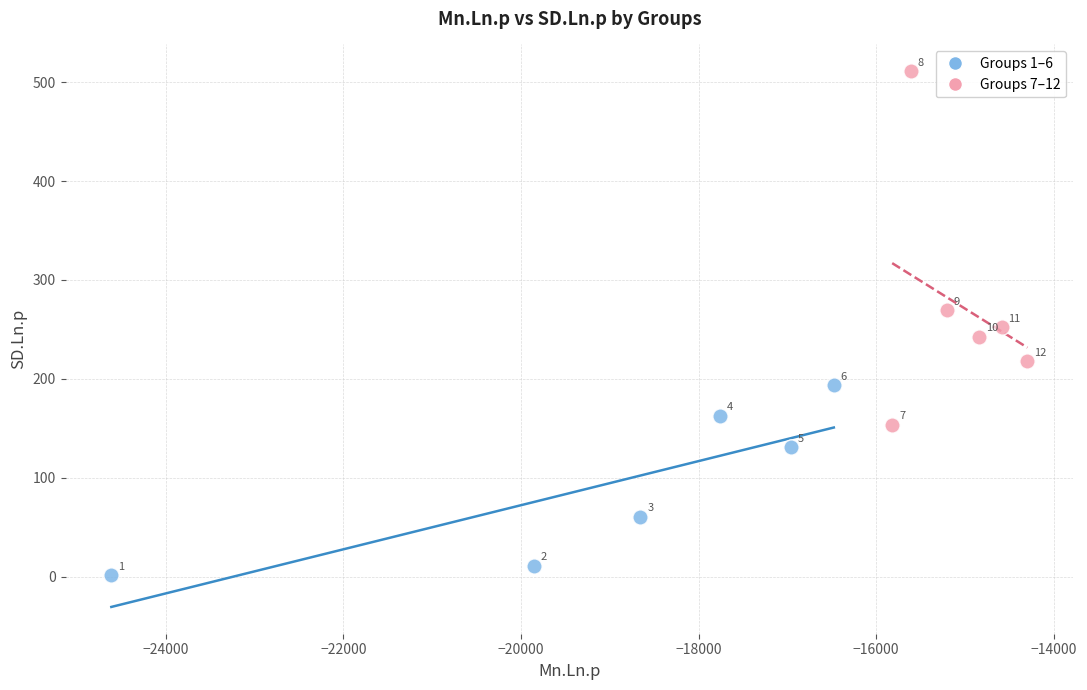

Which series has the largest Y range (max minus min)?

Groups 7–12